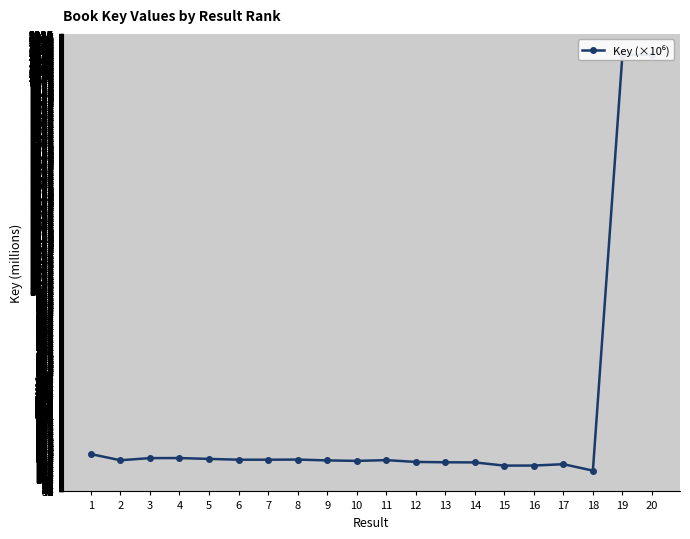

Reading left to right, transcribe all the data shown in this chart.

1=216.9	2=187.4	3=197.8	4=198.0	5=193.9	6=190.1	7=190.1	8=190.8	9=186.7	10=184.4	11=188.1	12=179.6	13=177.7	14=177.2	15=161.8	16=162.1	17=168.6	18=137.9	19=2128.8	20=2128.8